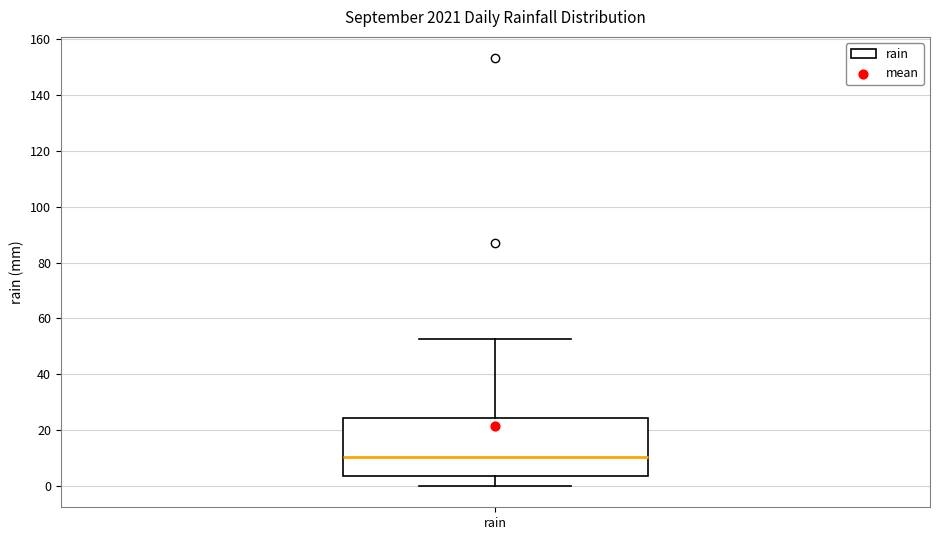

Where is the lower edge of the box for rain on the y-axis? The values are not printed on the chart, so give them approximately, as read against the axis.

4